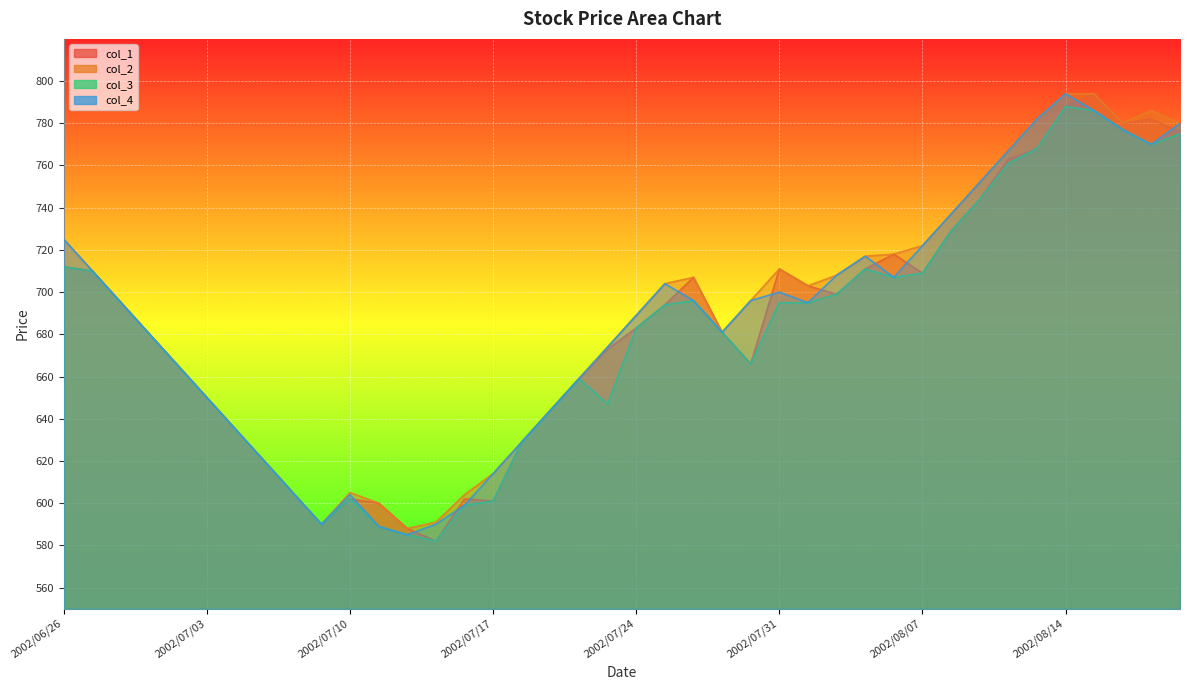

True or false: col_3 and col_4 cross at least once.

False